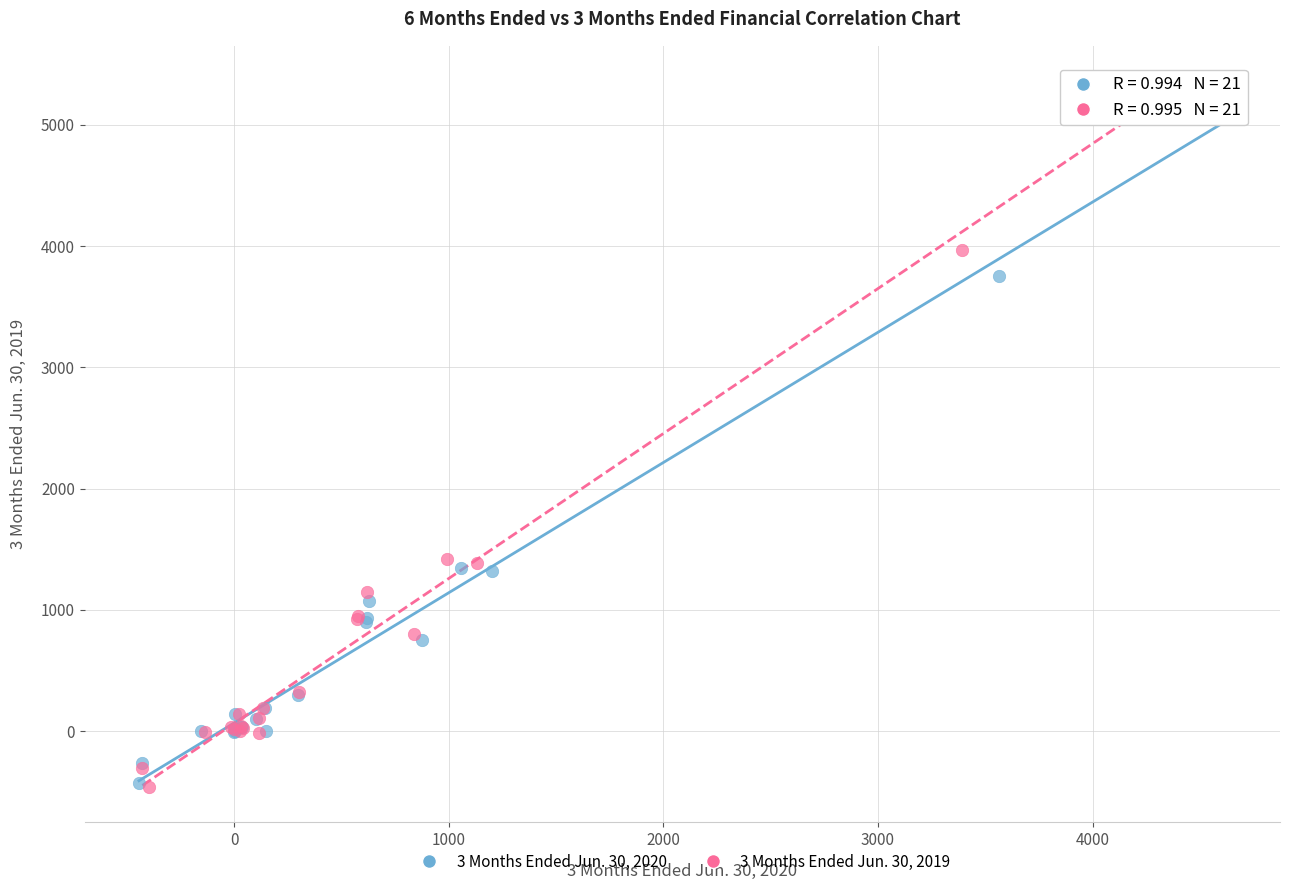

Which series reaches the maximum Y coordinate?

3 Months Ended Jun. 30, 2019